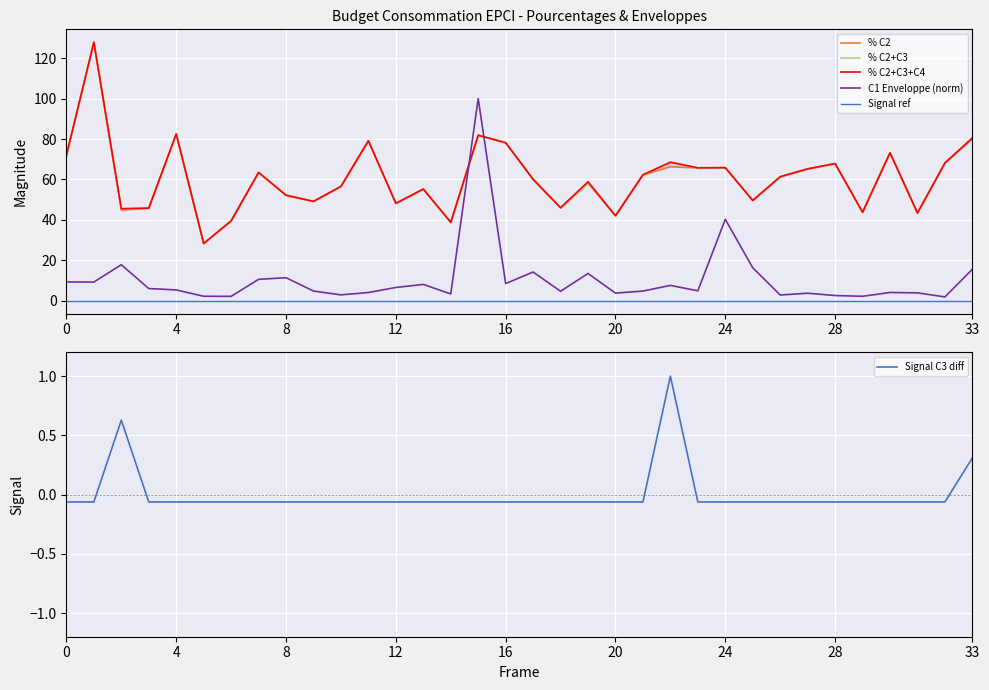

What is the greatest value displayed?

127.9